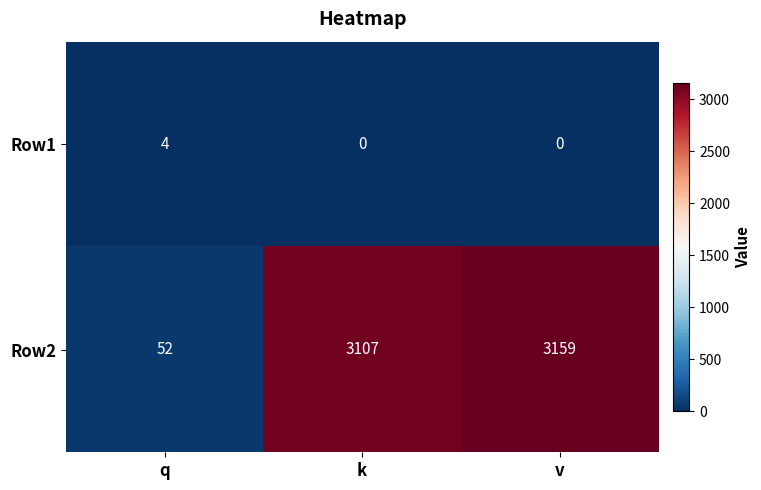

How many values in the Row1 series exceed 0?

1